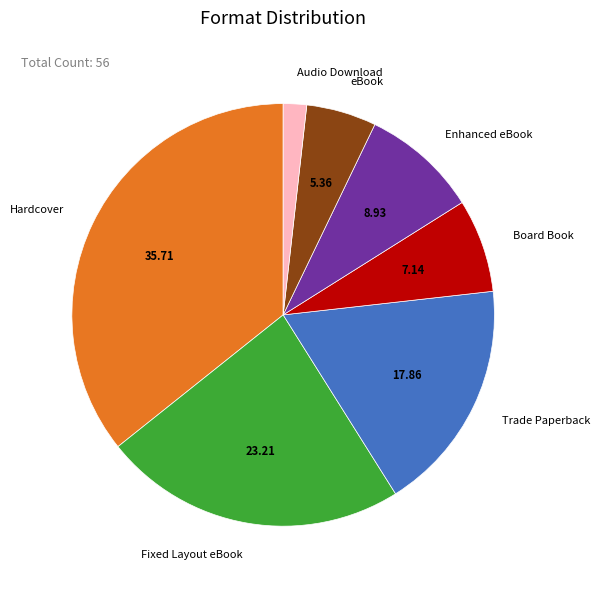

Is it true that Hardcover is 36% of the pie?

True